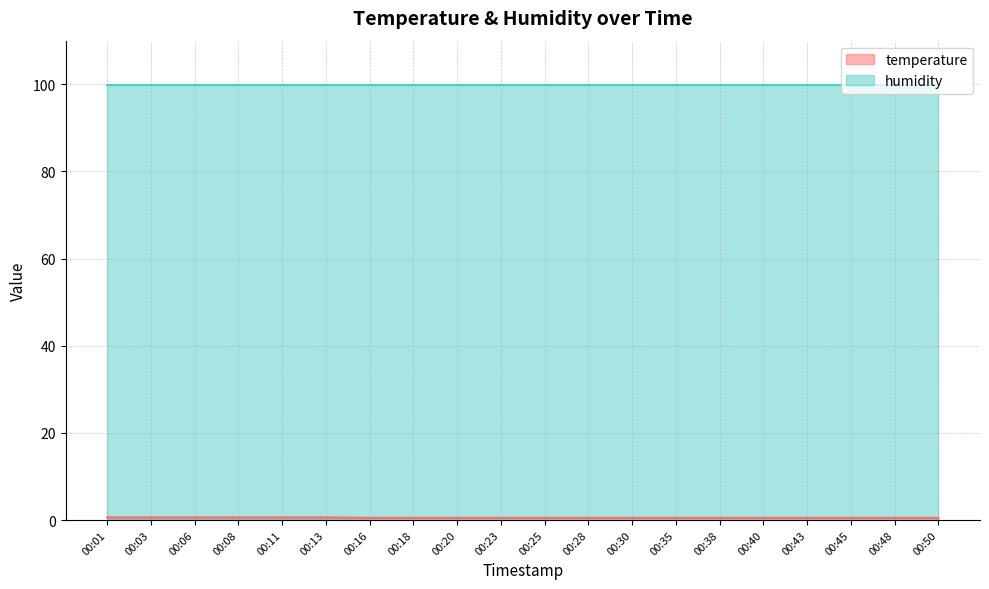

How many lines are shown in the chart?

2